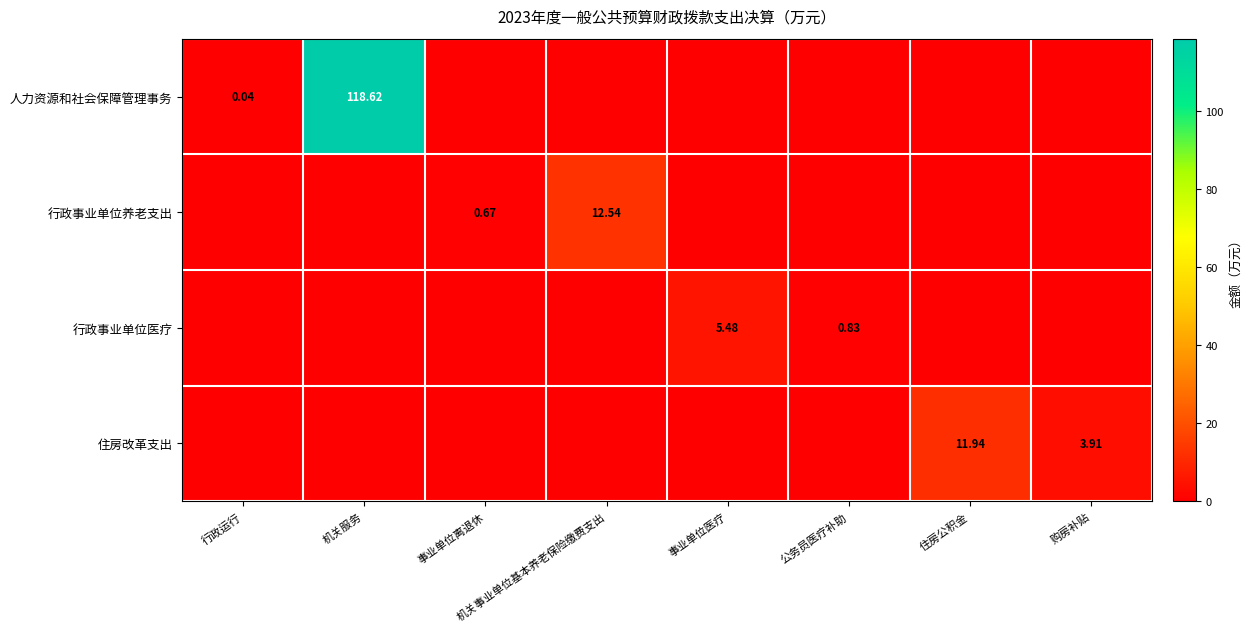

What is the difference between the maximum and minimum values in the 行政事业单位医疗 series?

5.5